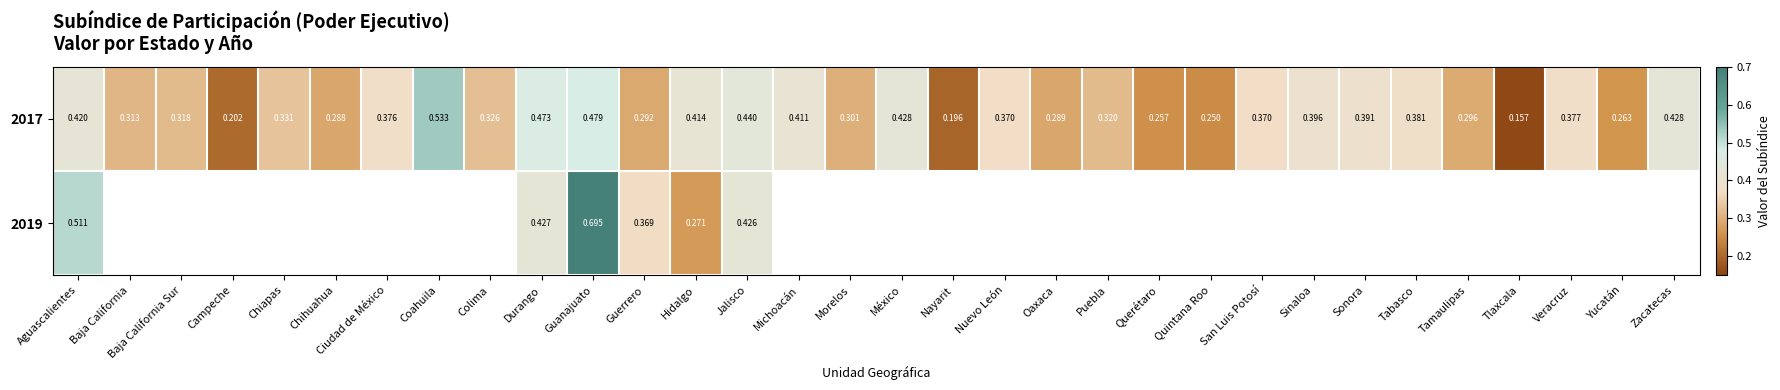

What is the approximate value of 2017 at Aguascalientes?

0.4